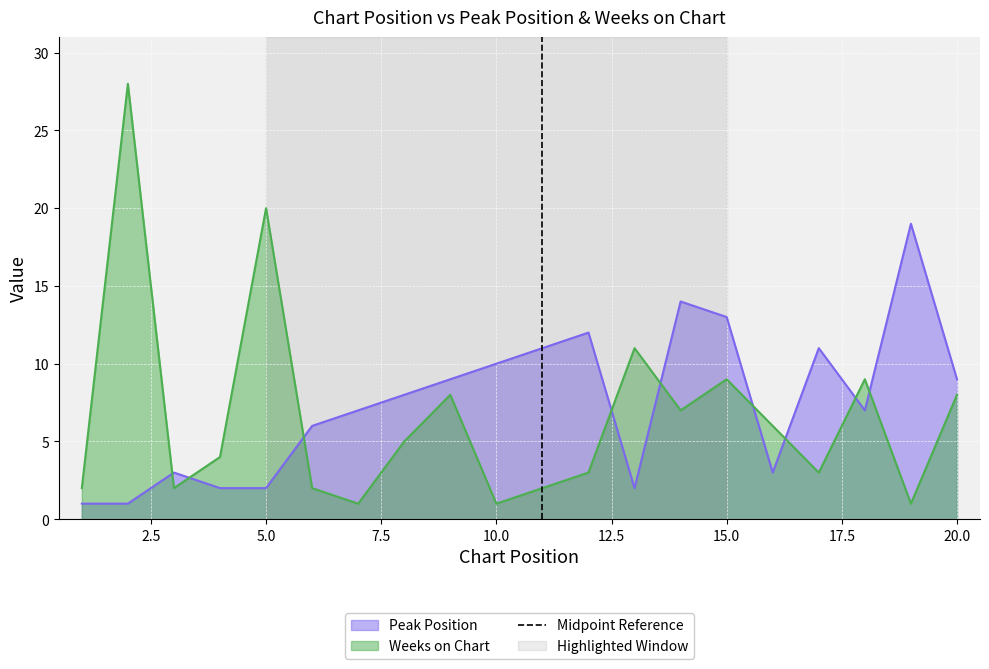

True or false: Weeks on Chart has a value of 4 at 20.0.

False